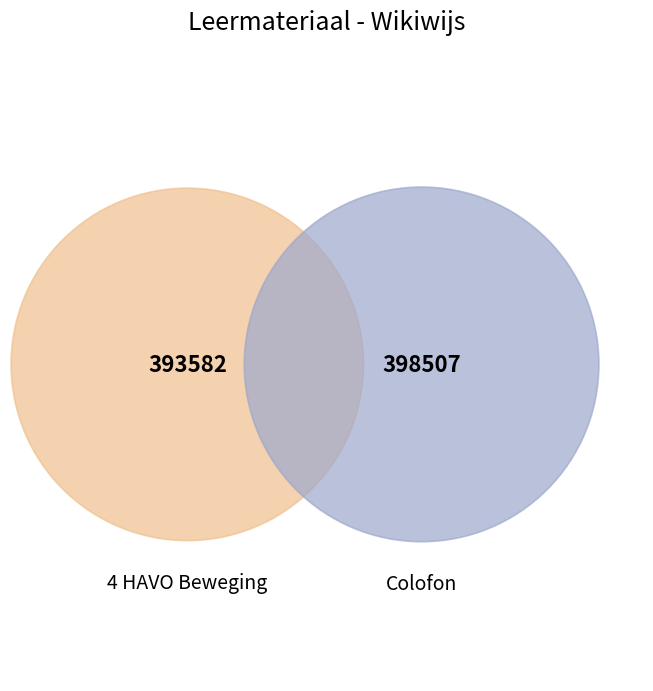

Is it true that Colofon is 50% of the pie?

True